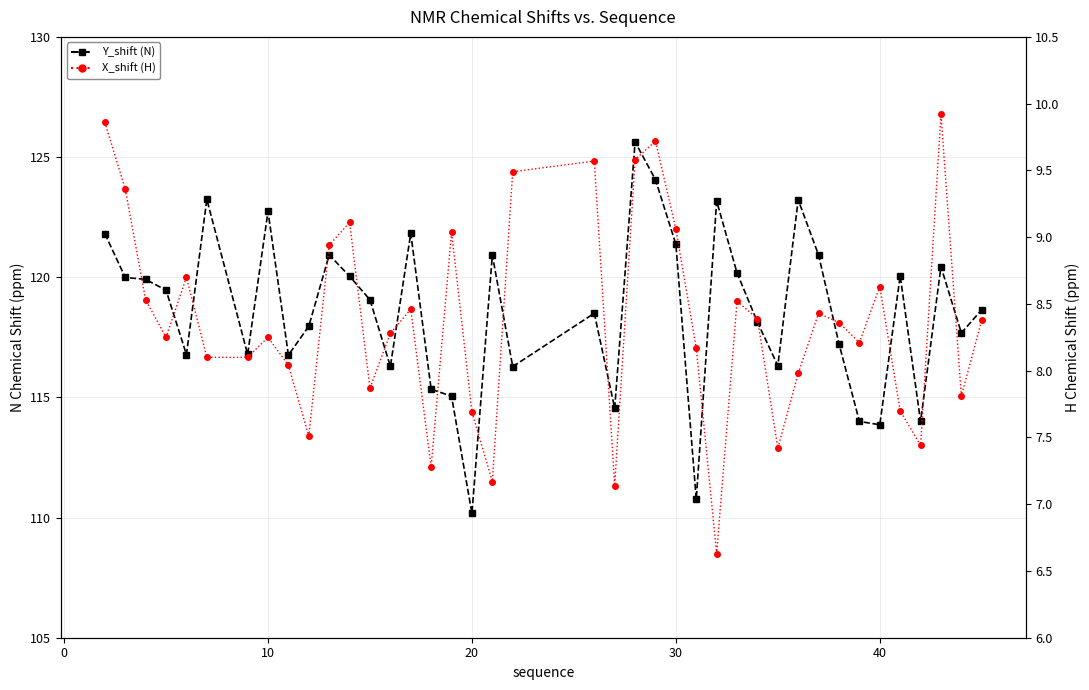

The value of X_shift (H) at 36 is 9.9. True or false?

False